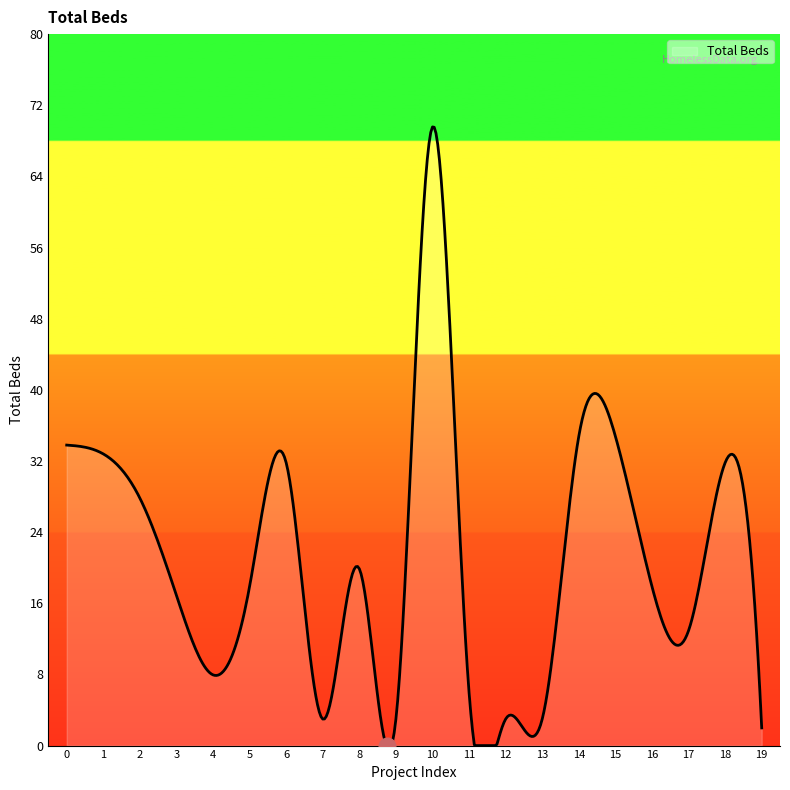

What is the greatest value displayed?

70.0